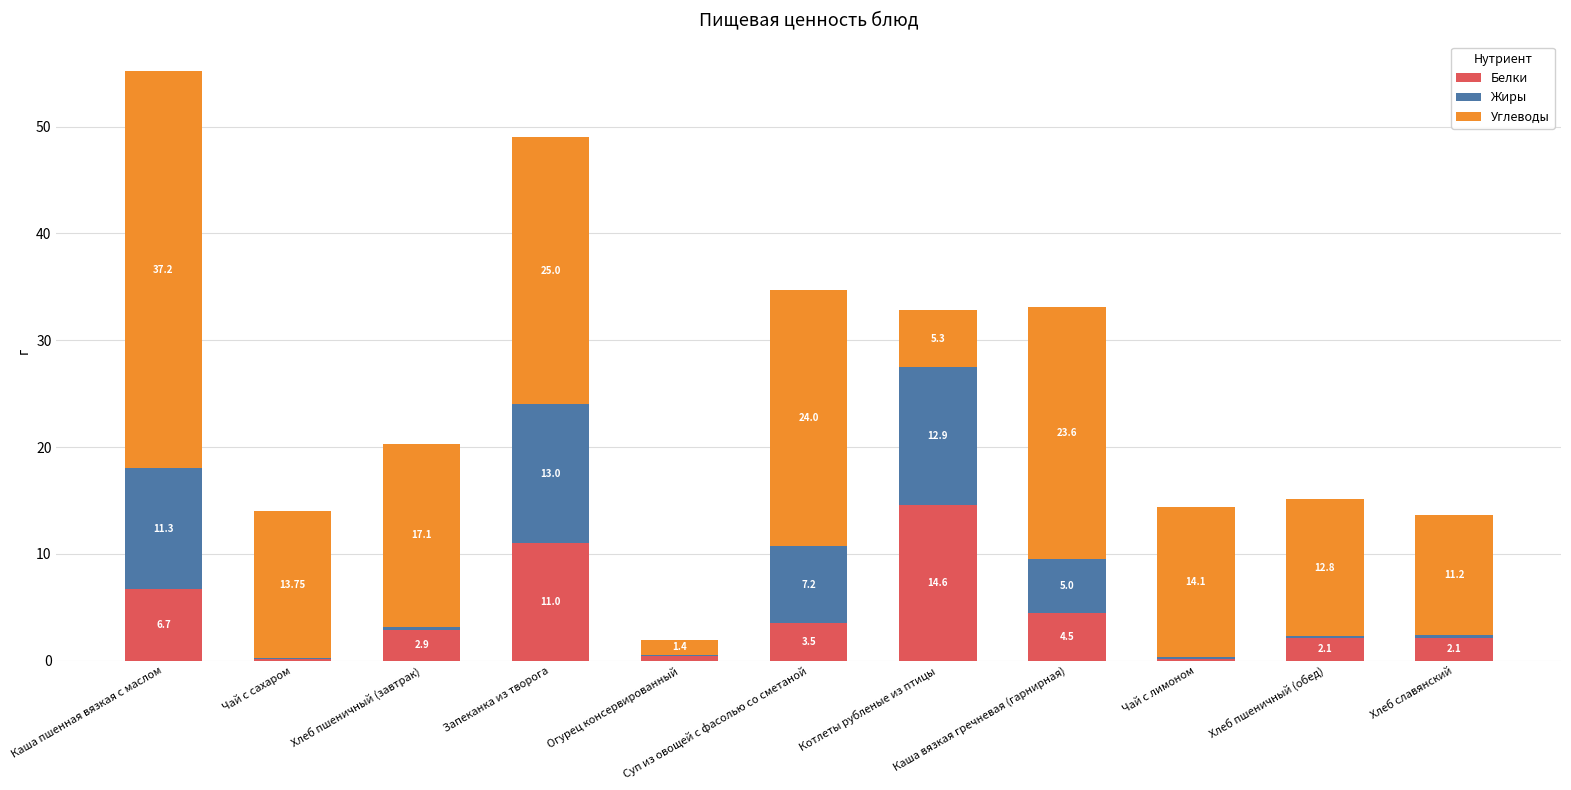

Where is Белки nearest to the value 7?

Каша пшенная вязкая с маслом